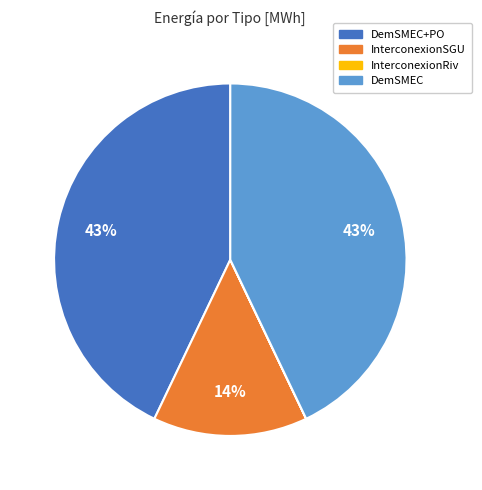

To the nearest percent, what is the difference between the largest and smallest slice percentages?

43%